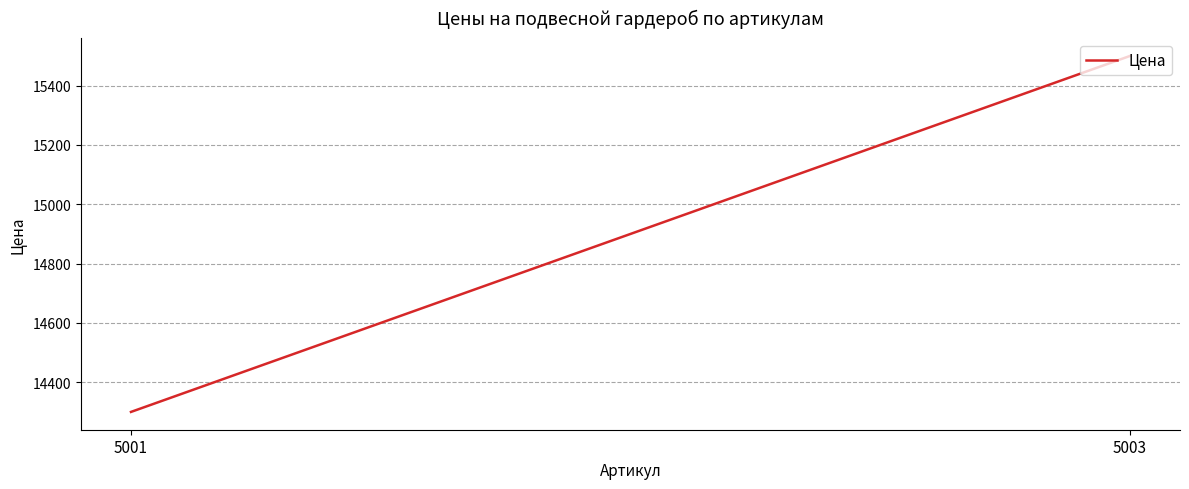

What is the value of the 1st point from the left?

14300